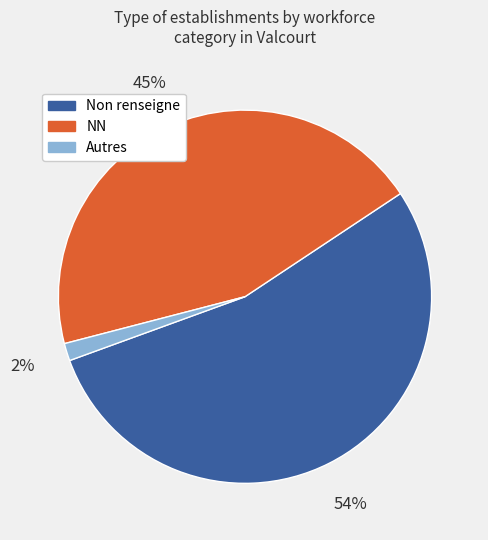

Is there any slice that represents more than half of the pie?

Yes